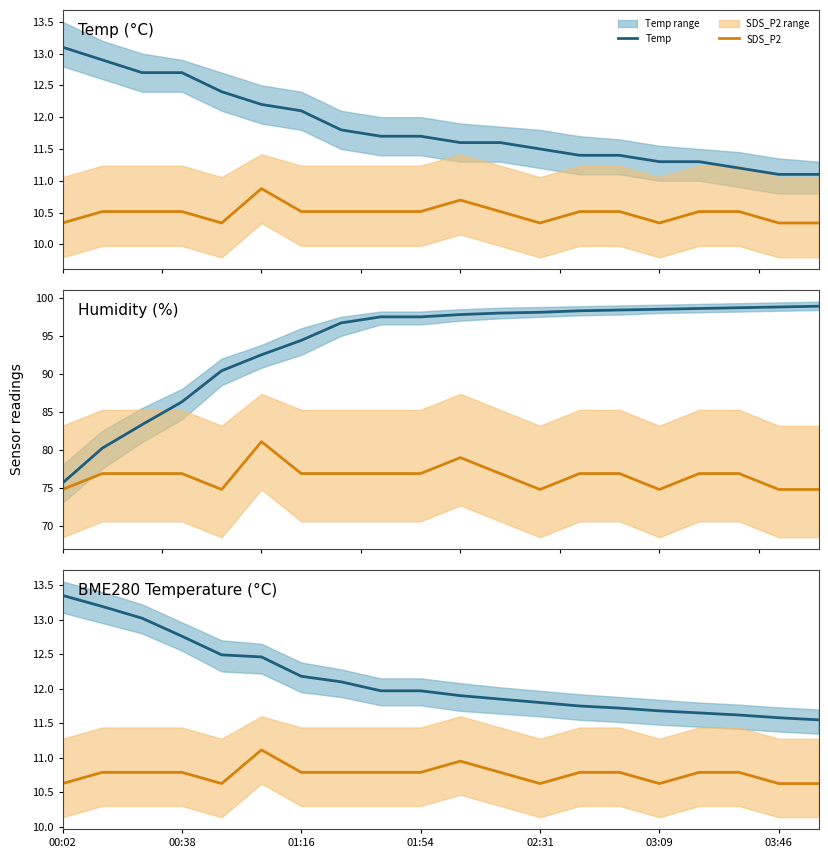

What is the minimum value shown in the chart?

10.6